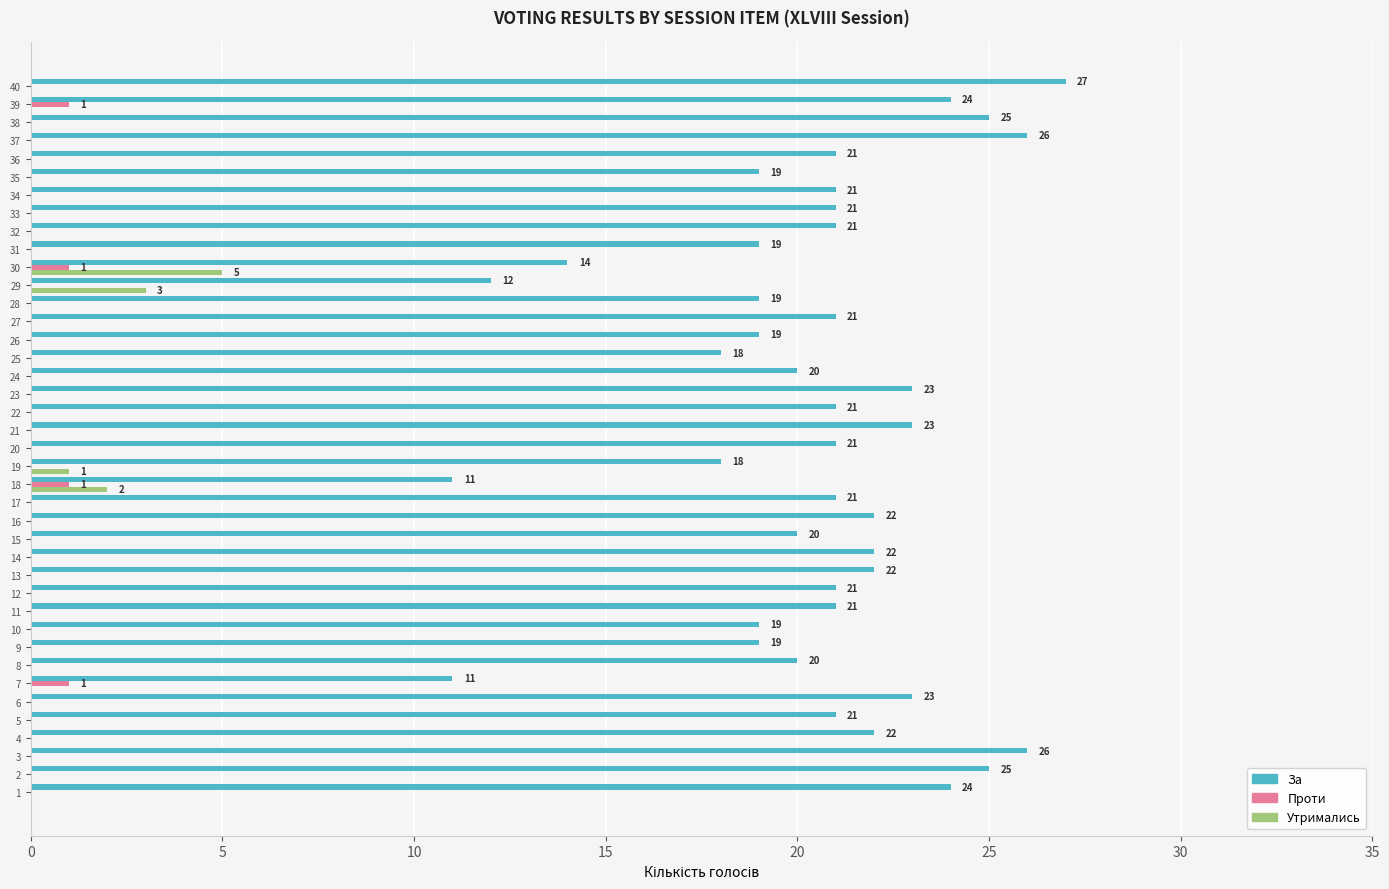

Which series has the largest total across all categories?

За